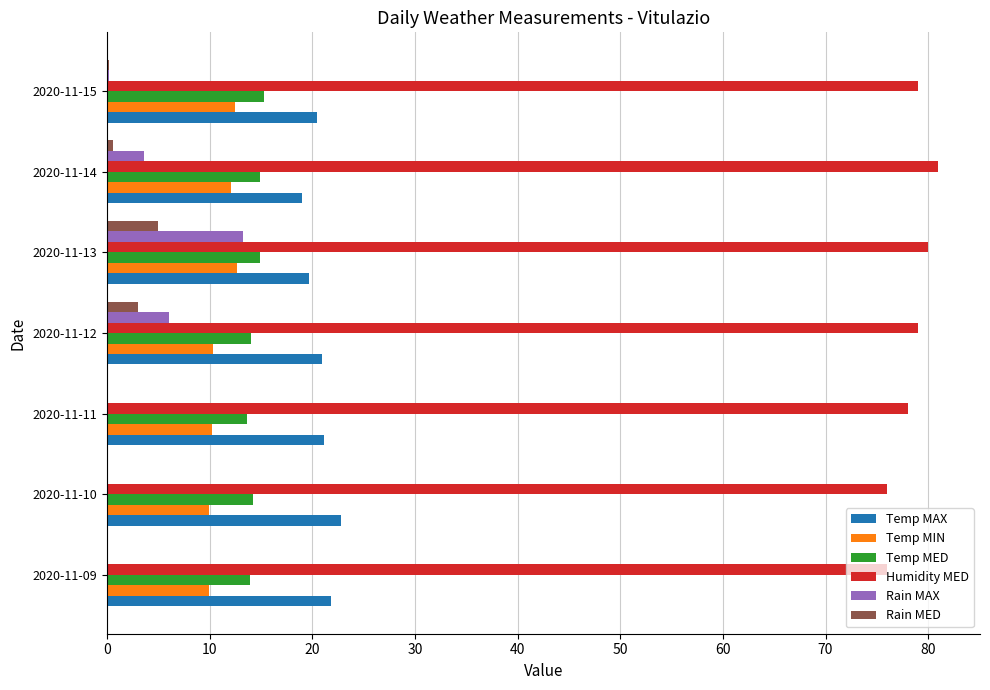

What is the sum of all Rain MAX values?

23.0